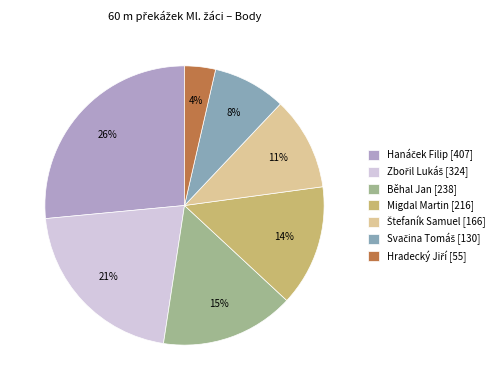

What percentage is the Běhal Jan [238] slice, to the nearest percent?

15%